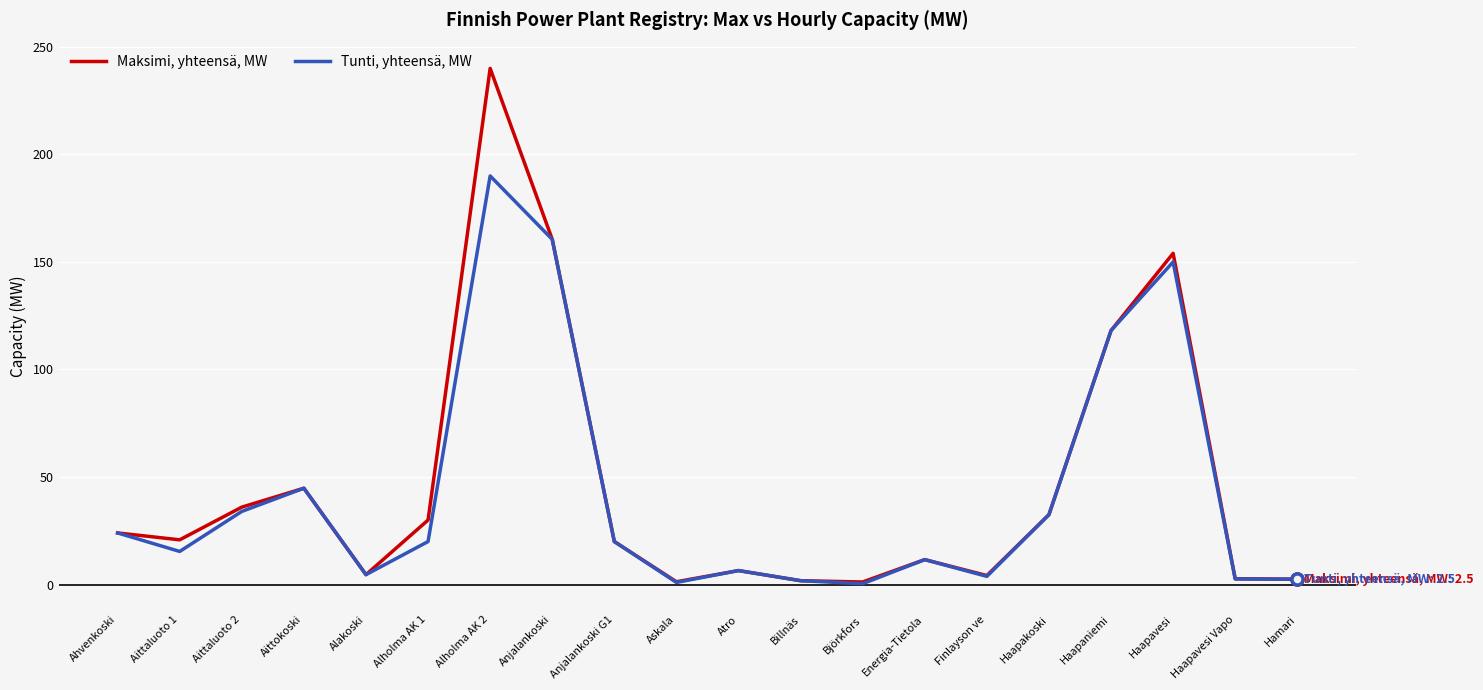

List the series in order of their overall mean, highest first.

Maksimi, yhteensä, MW, Tunti, yhteensä, MW